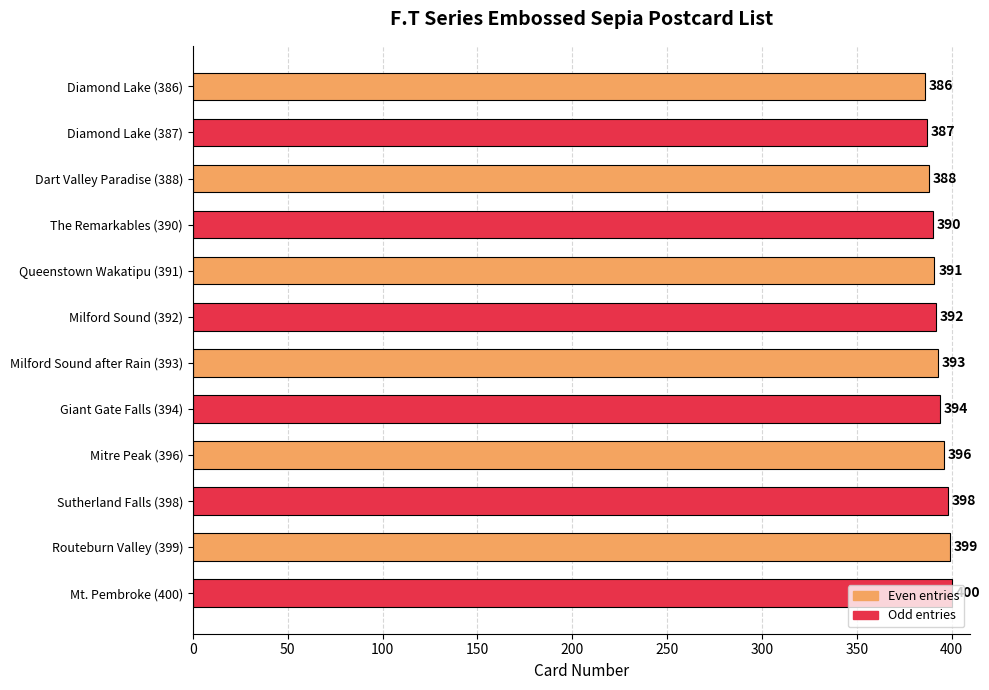

List the labels in order of value, largest first.

Mt. Pembroke (400), Routeburn Valley (399), Sutherland Falls (398), Mitre Peak (396), Giant Gate Falls (394), Milford Sound after Rain (393), Milford Sound (392), Queenstown Wakatipu (391), The Remarkables (390), Dart Valley Paradise (388), Diamond Lake (387), Diamond Lake (386)